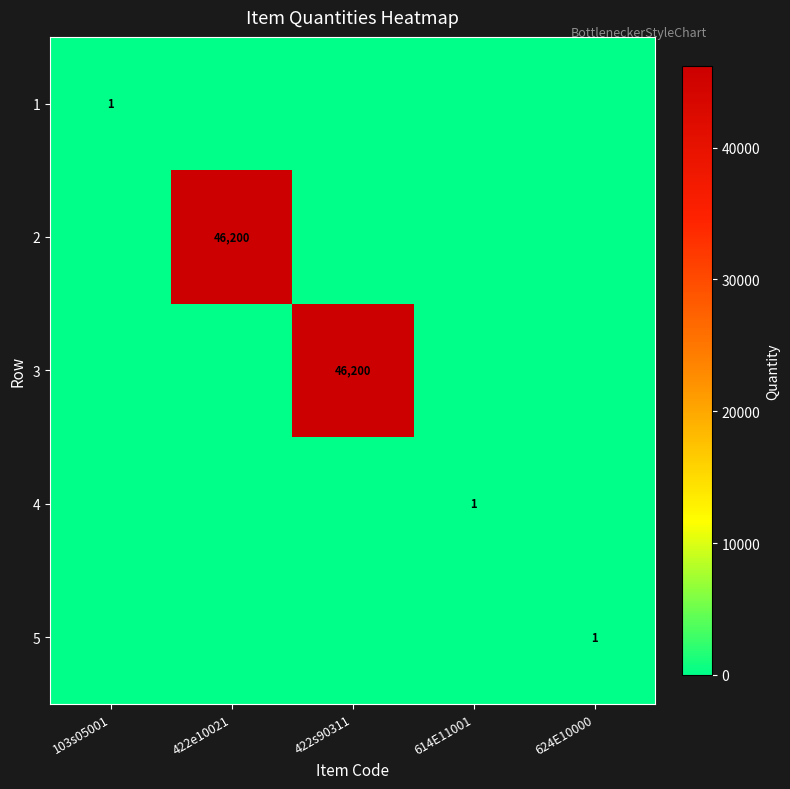

Is it true that 4 equals 1 at 614E11001?

True